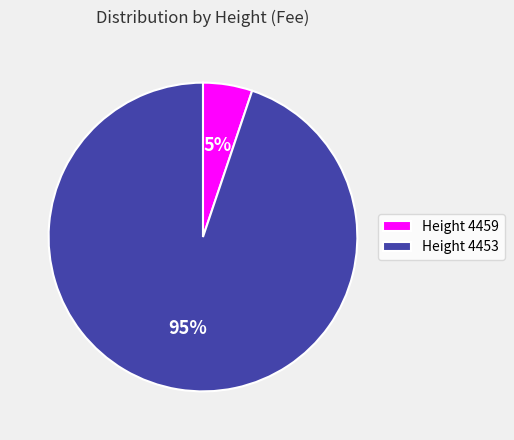

The Height 4453 slice represents 88% of the pie. True or false?

False